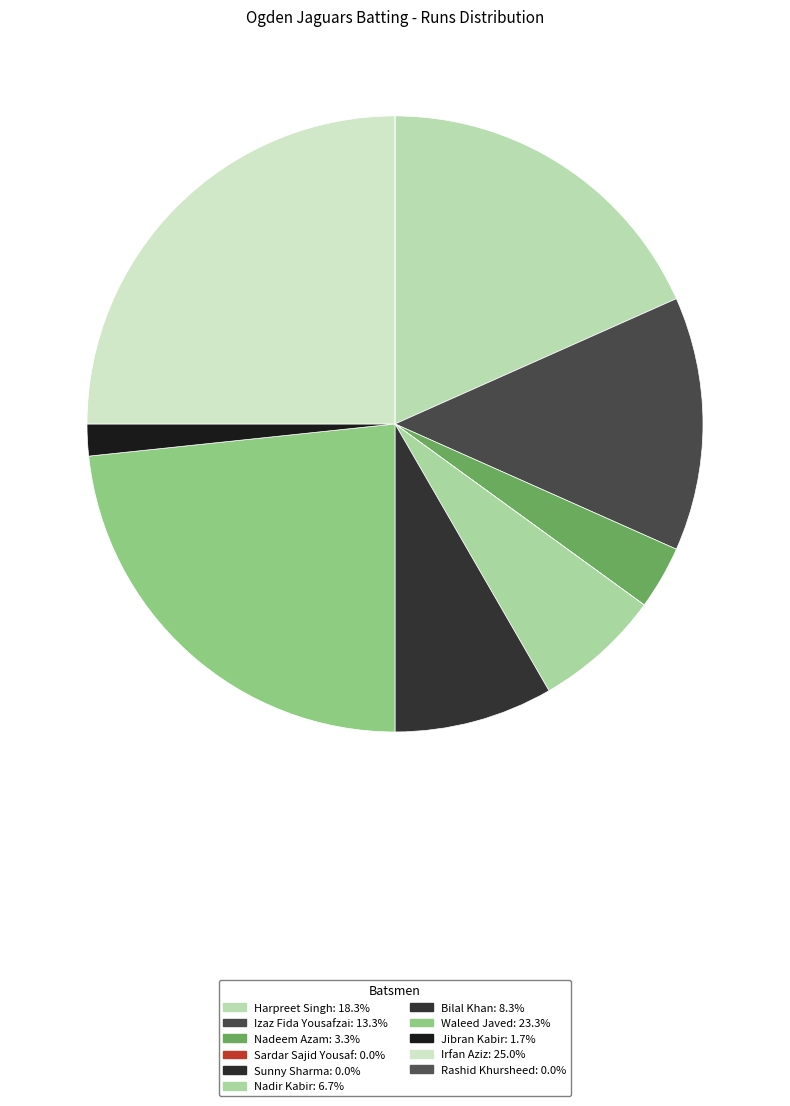

Is Sardar Sajid Yousaf the majority of the pie?

No